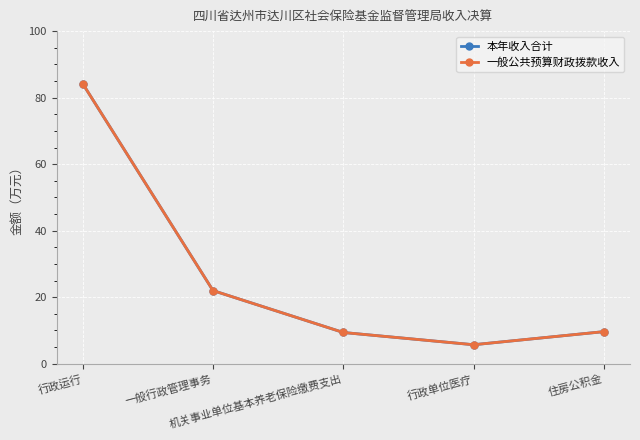

Where does the 本年收入合计 series first go above 9?

行政运行